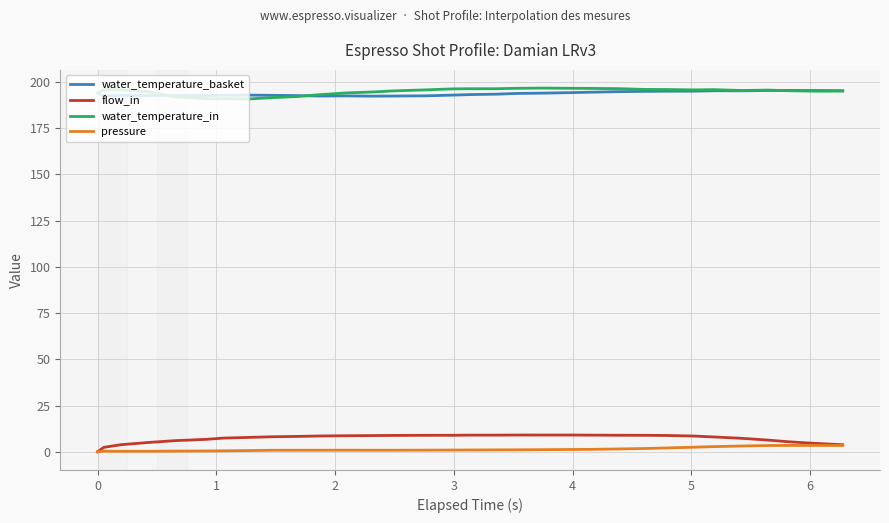

True or false: pressure and water_temperature_basket intersect in this chart.

False